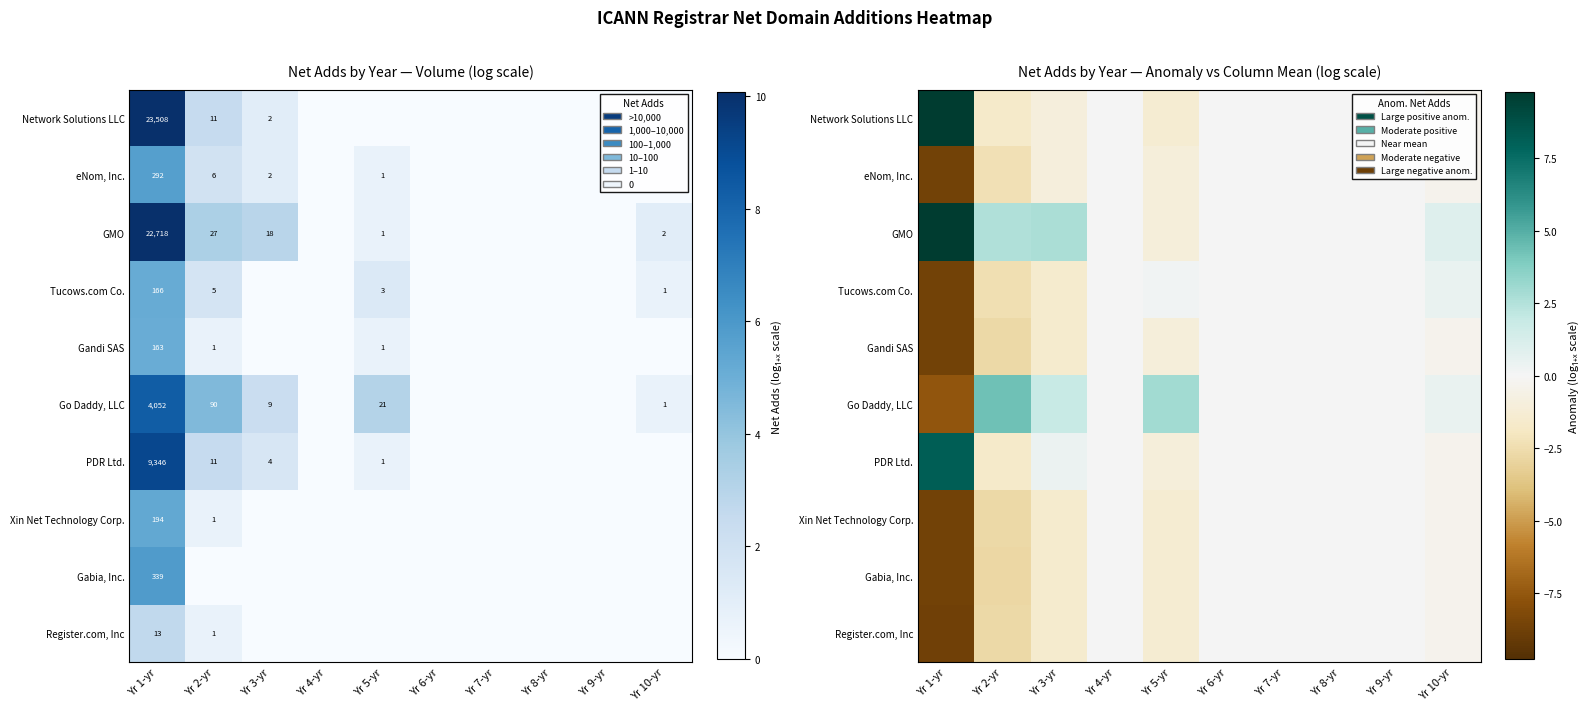

At which category is the sum across all series the highest?

Yr 4-yr